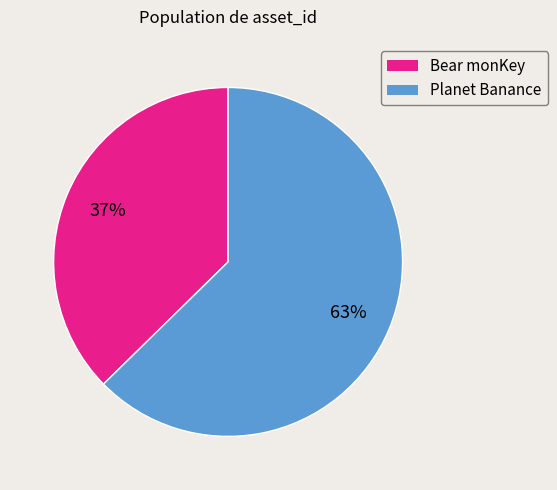

Which slice represents more than half of the pie?

Planet Banance